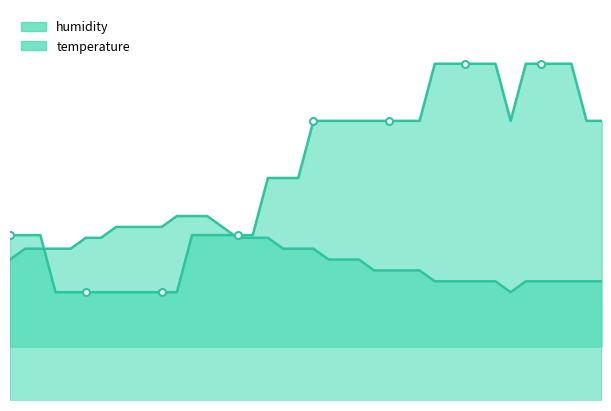

What is the maximum value shown in the chart?

75.1